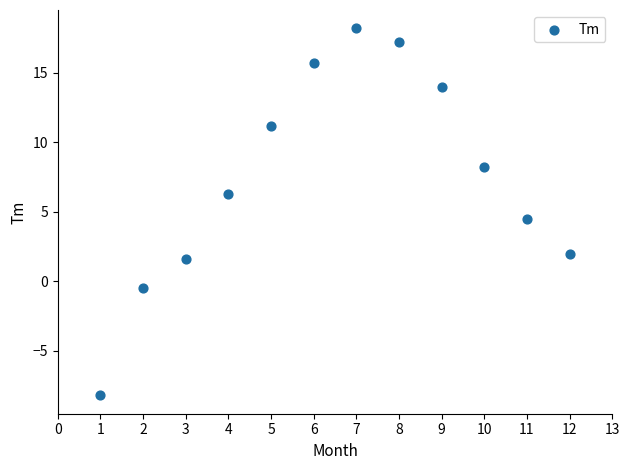

What is the average X value?

6.5